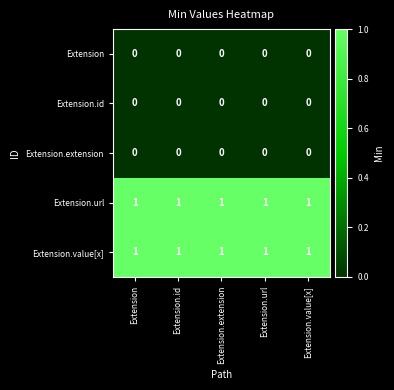

True or false: Extension.url has a value of 1 at Extension.value[x].

True